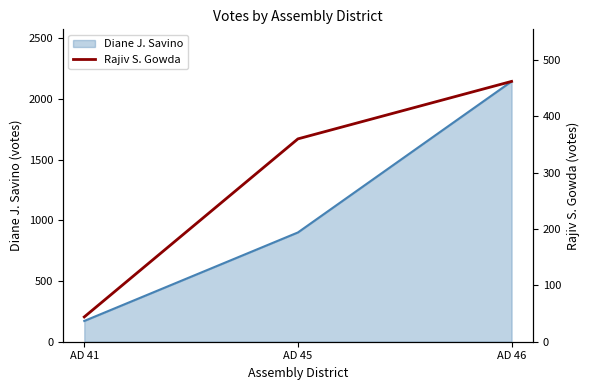

The value of Diane J. Savino at AD 45 is 900. True or false?

True